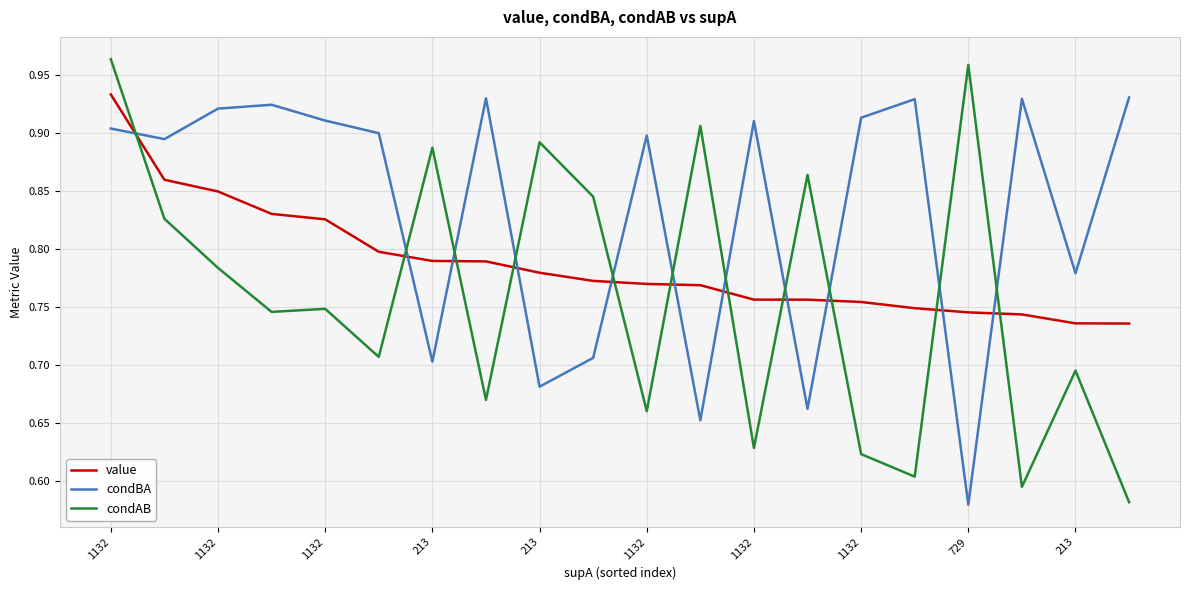

Which series has the largest total across all categories?

condBA